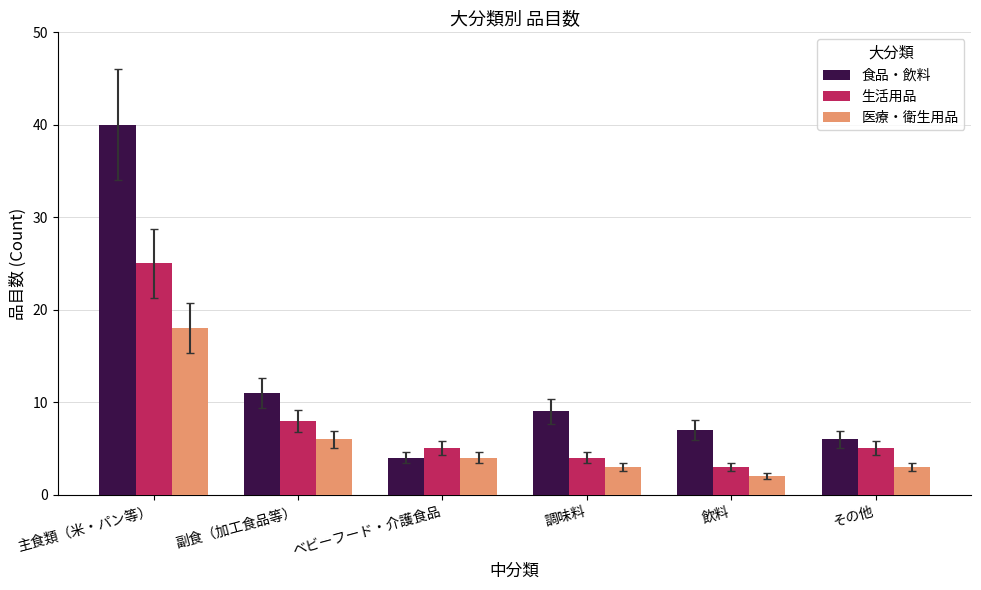

Is the value of 食品・飲料 at ベビーフード・介護食品 greater than the value of 医療・衛生用品 at その他?

Yes